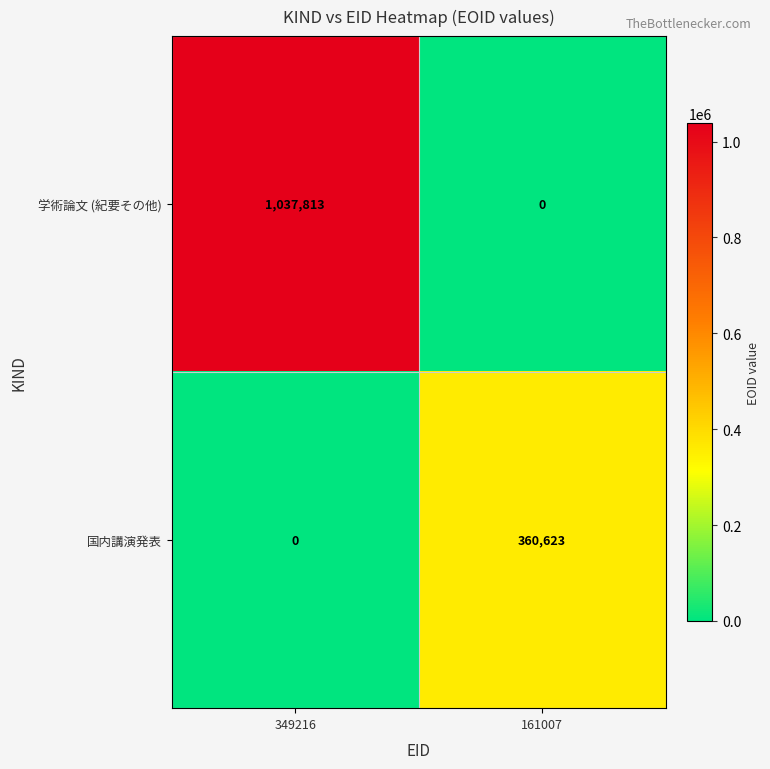

At which label is 学術論文 (紀要その他) closest to 518906?

161007